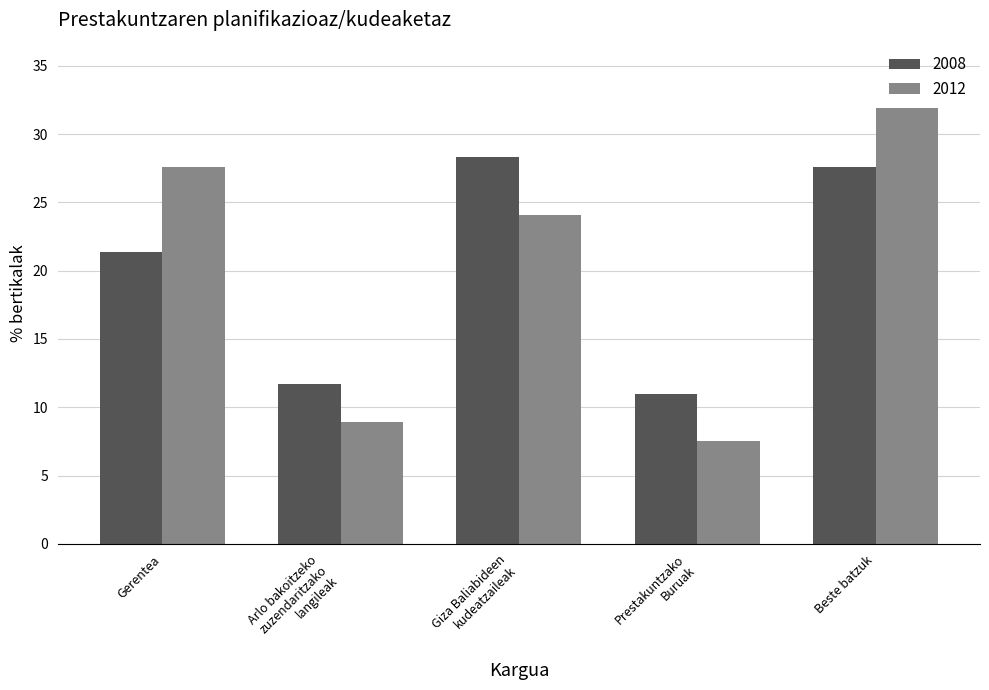

At which category is the sum across all series the highest?

Beste batzuk